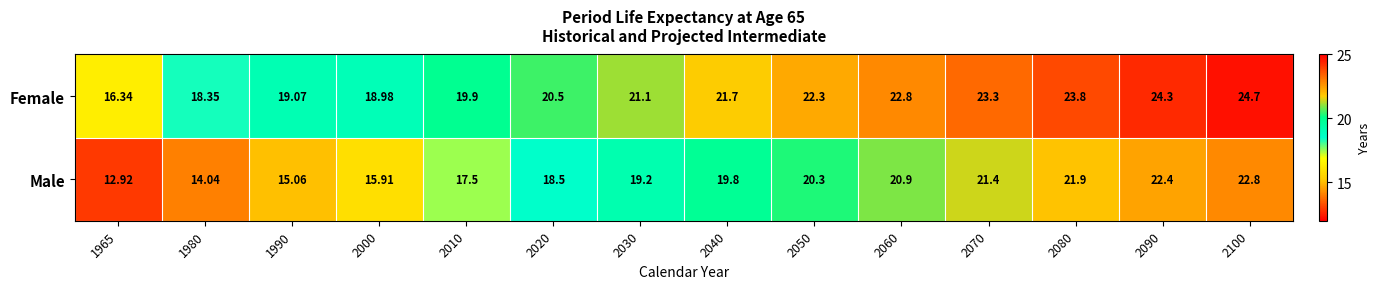

Is the value of Female at 1980 greater than the value of Male at 2100?

No